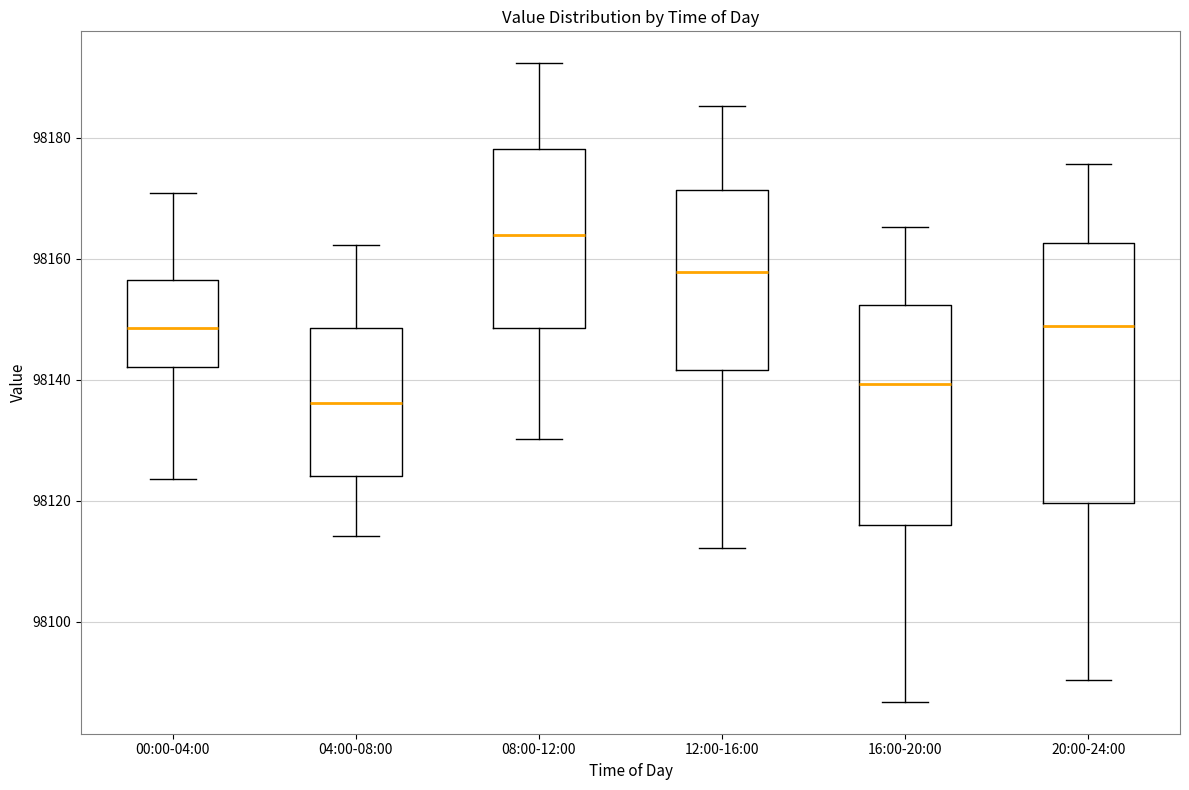

Reading left to right, read every box against the y-axis: the position of its median line, the range the box covers, and the ends of its whiskers. The values are not printed on the chart, so give them approximately, as read against the axis.

00:00-04:00: median 98148, box 98142 to 98156, whiskers 98124 to 98170
04:00-08:00: median 98136, box 98124 to 98148, whiskers 98114 to 98162
08:00-12:00: median 98164, box 98148 to 98178, whiskers 98130 to 98192
12:00-16:00: median 98158, box 98142 to 98172, whiskers 98112 to 98186
16:00-20:00: median 98140, box 98116 to 98152, whiskers 98086 to 98166
20:00-24:00: median 98148, box 98120 to 98162, whiskers 98090 to 98176